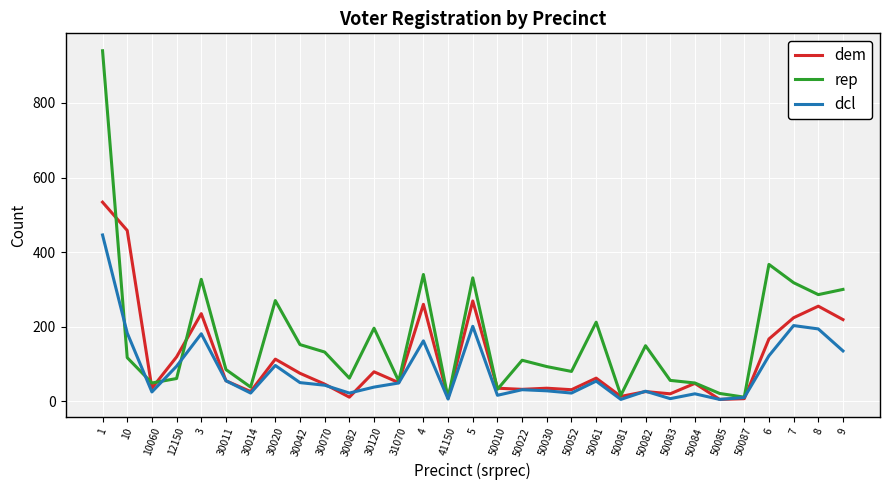

What is the total value across all series at 50061?

328